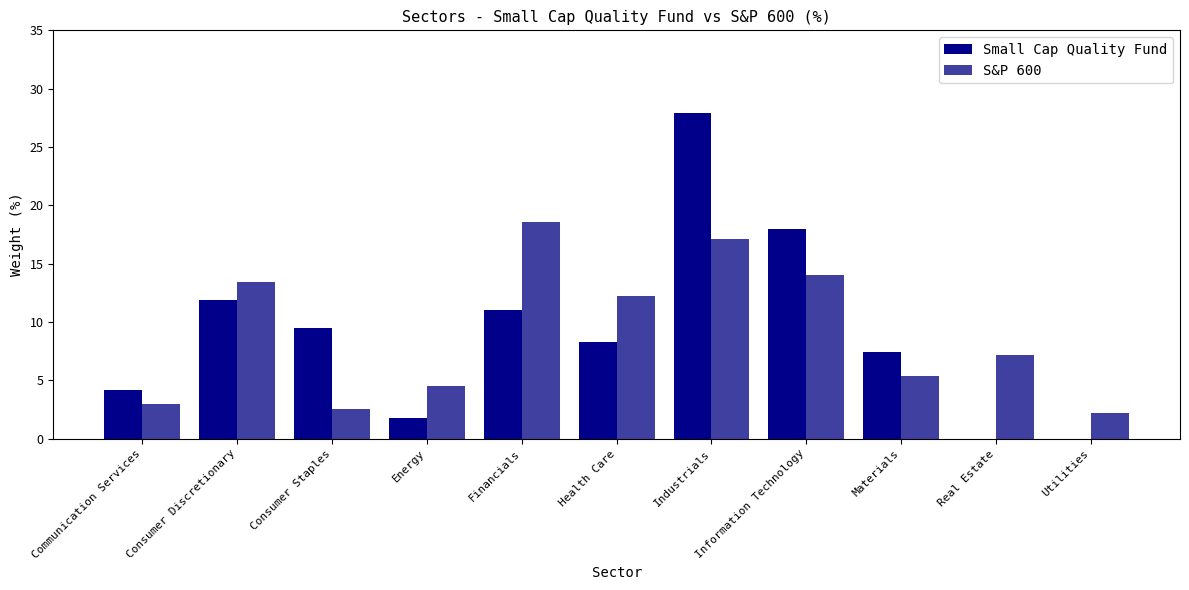

What is the greatest value displayed?

27.9